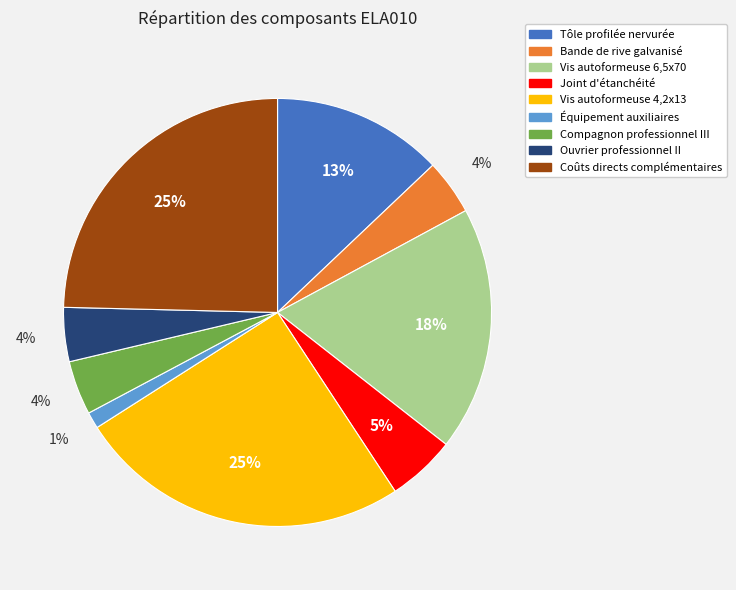

Is there a majority slice in this chart?

No